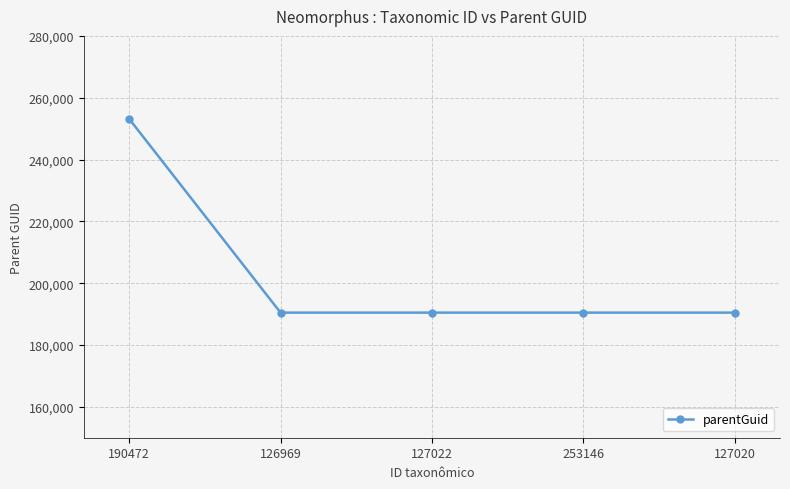

What is the label of the 4th point from the right?

126969